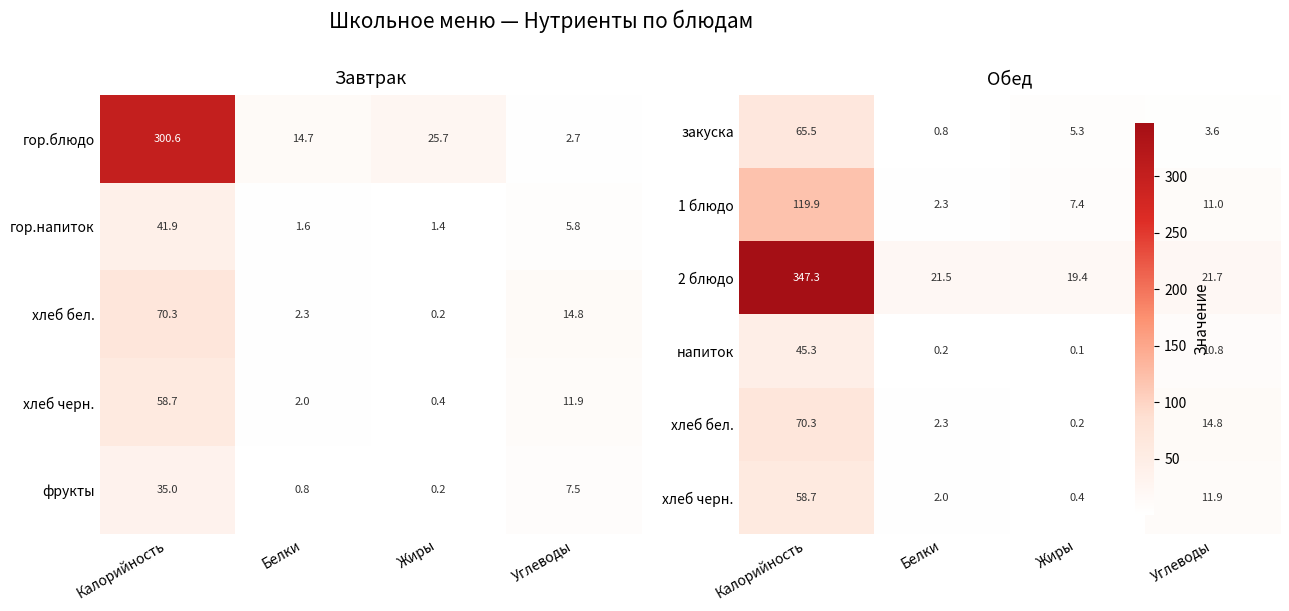

What is the approximate value of фрукты at Калорийность?

35.0